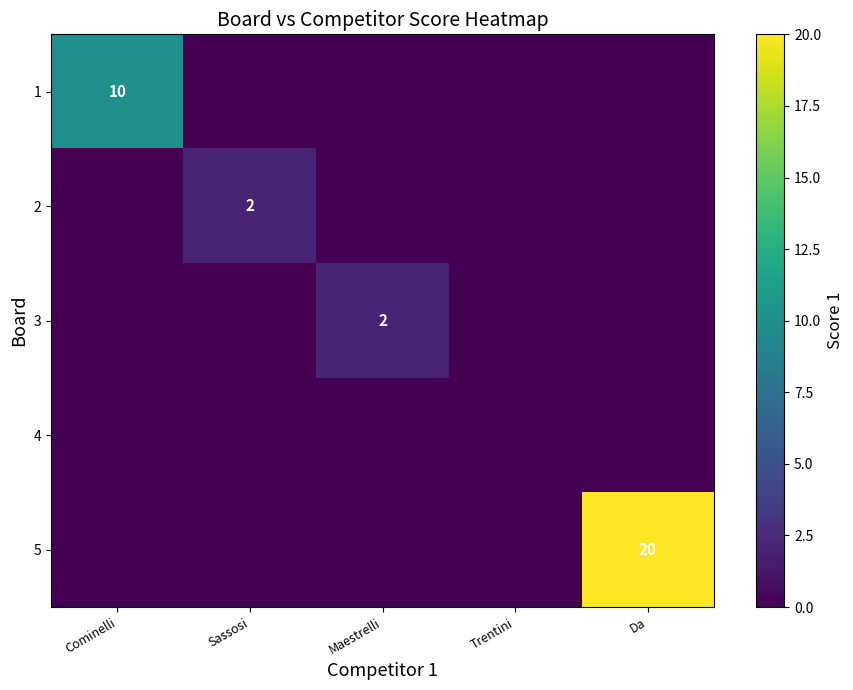

How many data points does each series have?

5